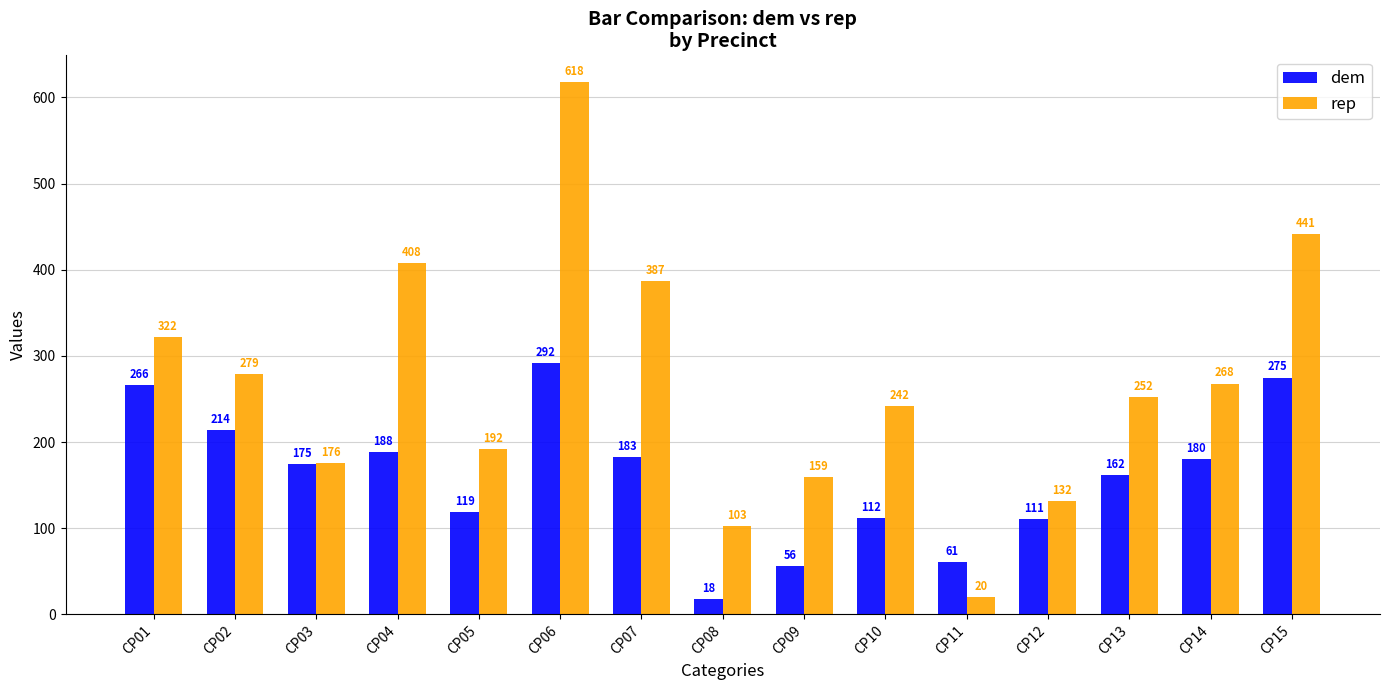

What is the average value of the dem series?

161